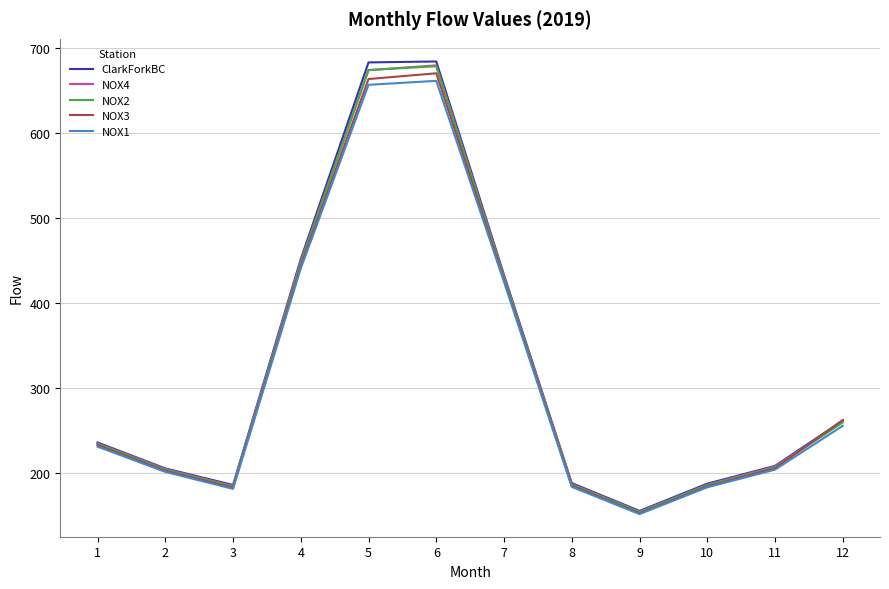

The value of NOX3 at 3 is 182.1. True or false?

True